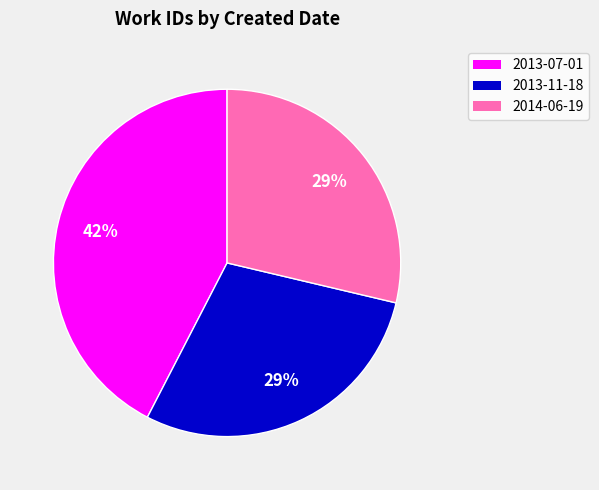

The 2014-06-19 slice represents 29% of the pie. True or false?

True